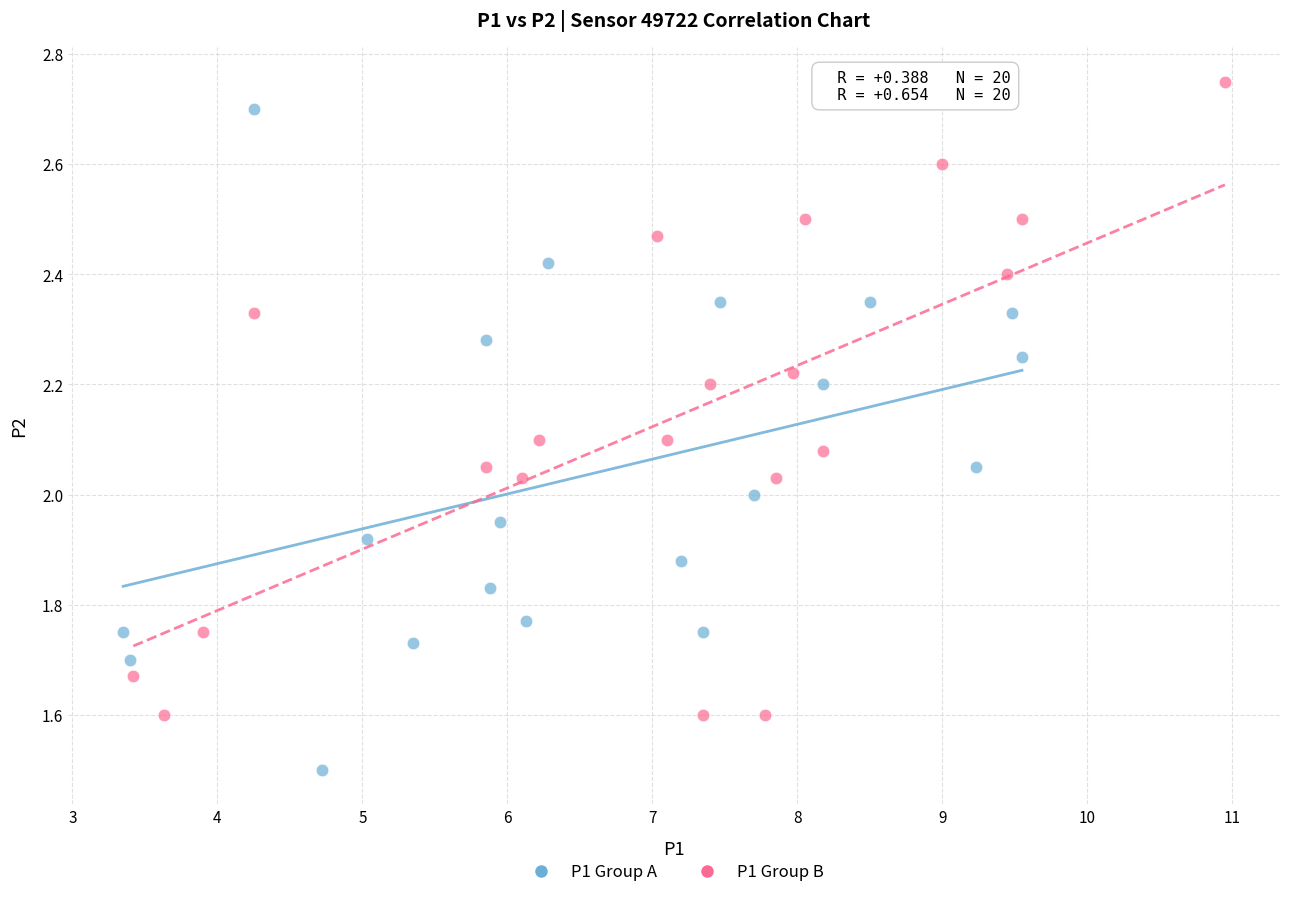

Which series contains the lowest Y value?

P1 Group A